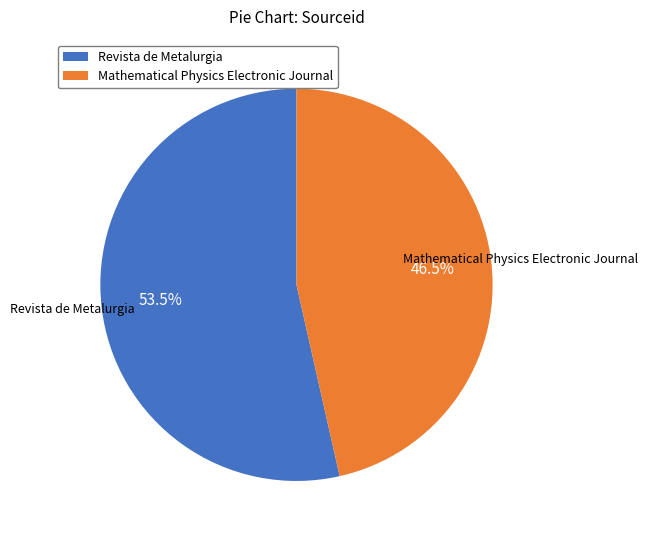

How much of the chart is everything except Revista de Metalurgia?

46.5%